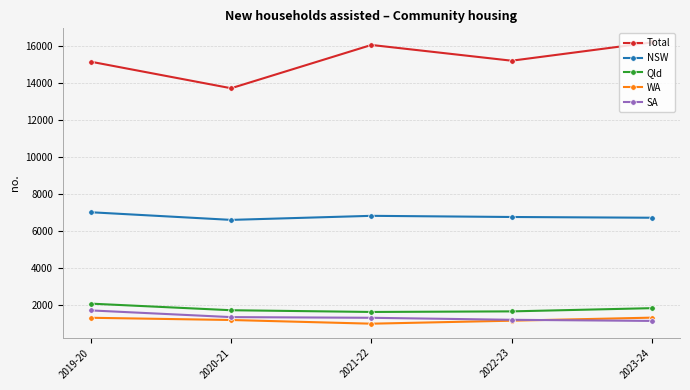

True or false: Qld has more than 2 points higher than both neighbors.

False